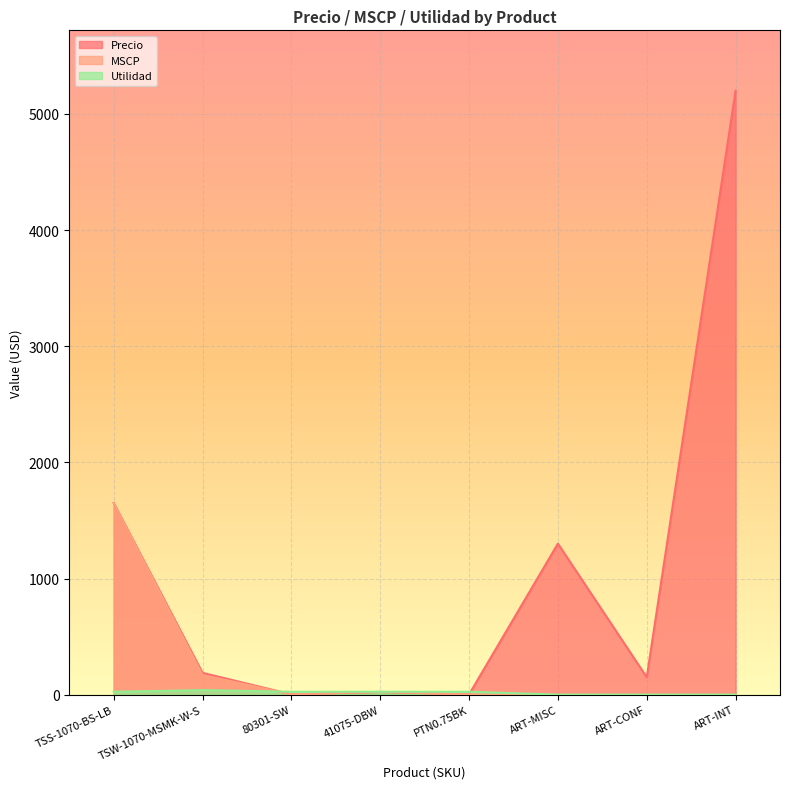

Reading left to right, extract all data points from this chart.

Precio: 1650.0	187.5	2.6	23.4	2.0	1300.0	150.0	5200.0
MSCP: 1650.0	168.8	2.6	23.4	2.0	0.0	0.0	0.0
Utilidad: 25.0	38.9	25.0	25.0	25.0	0.0	0.0	0.0